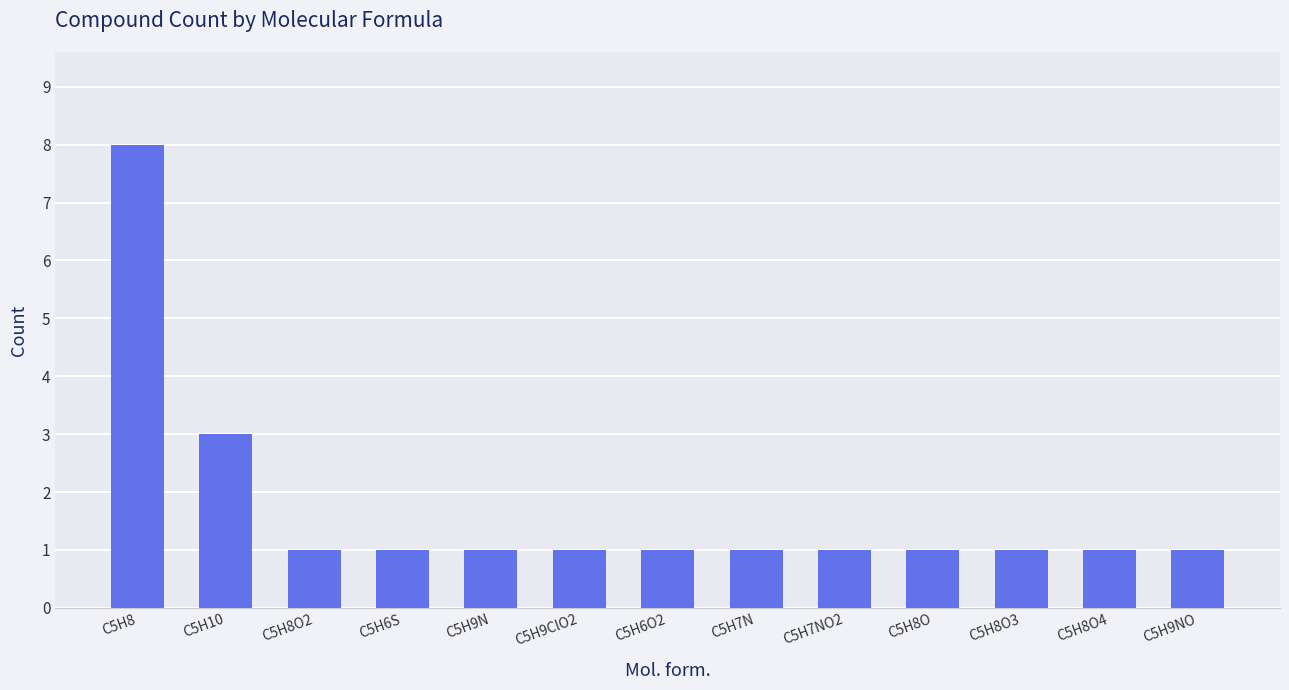

Reading left to right, extract all data points from this chart.

8	3	1	1	1	1	1	1	1	1	1	1	1